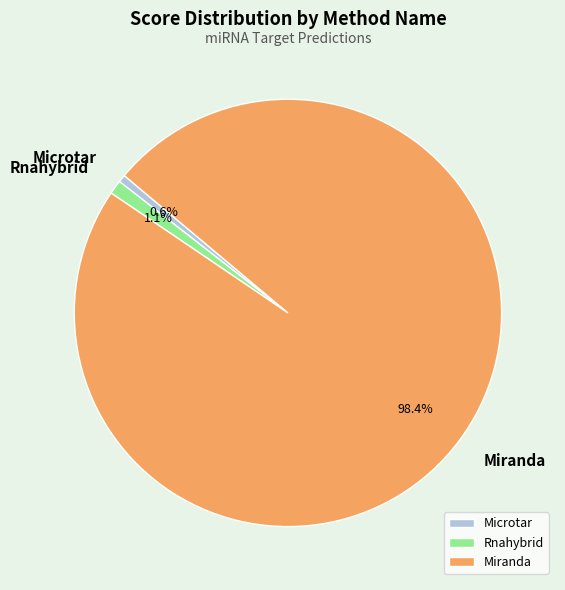

Does any single category account for the majority?

Yes